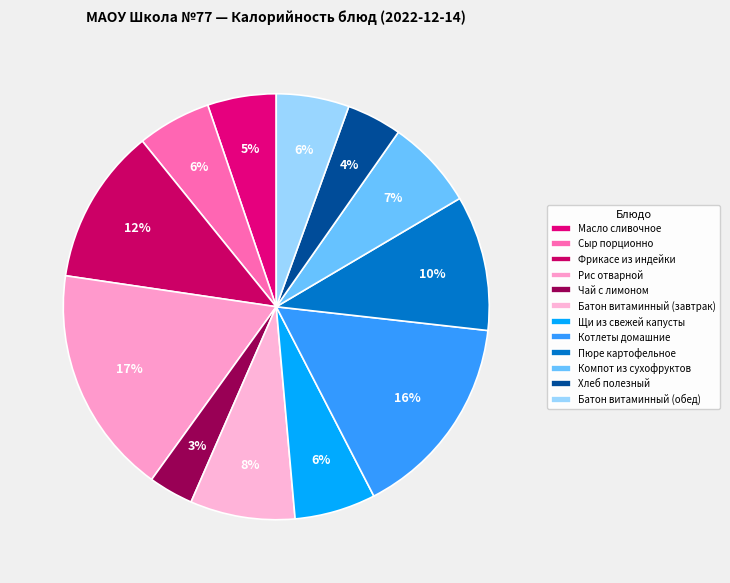

To the nearest percent, what is the combined percentage of Батон витаминный (завтрак) and Хлеб полезный?

12%